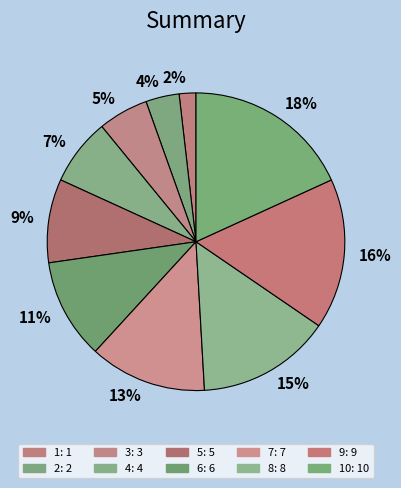

Count the number of slices in the pie.

10